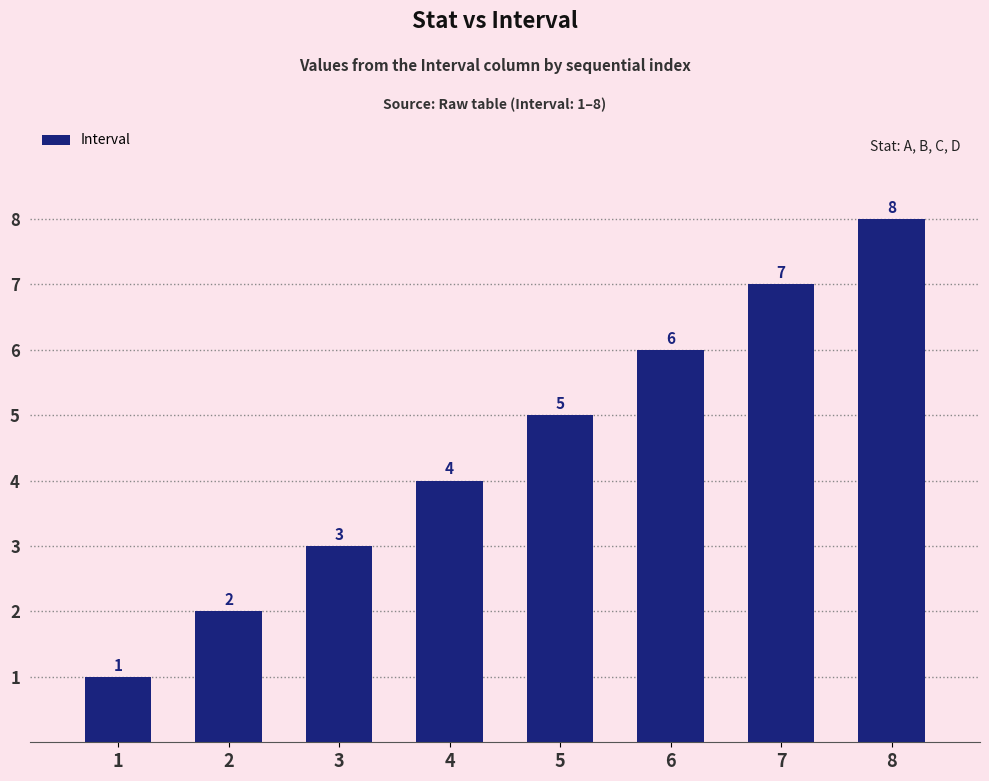

List the labels in order of value, smallest first.

1, 2, 3, 4, 5, 6, 7, 8